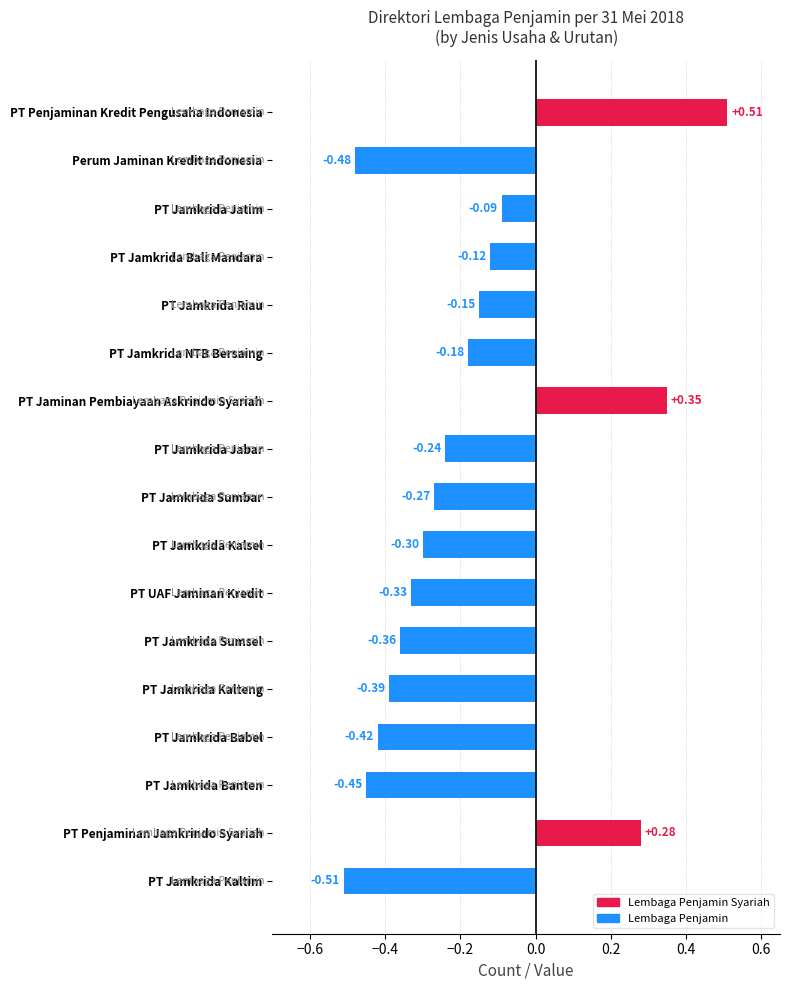

Which category has the highest value across all series?

PT Penjaminan Kredit Pengusaha Indonesia